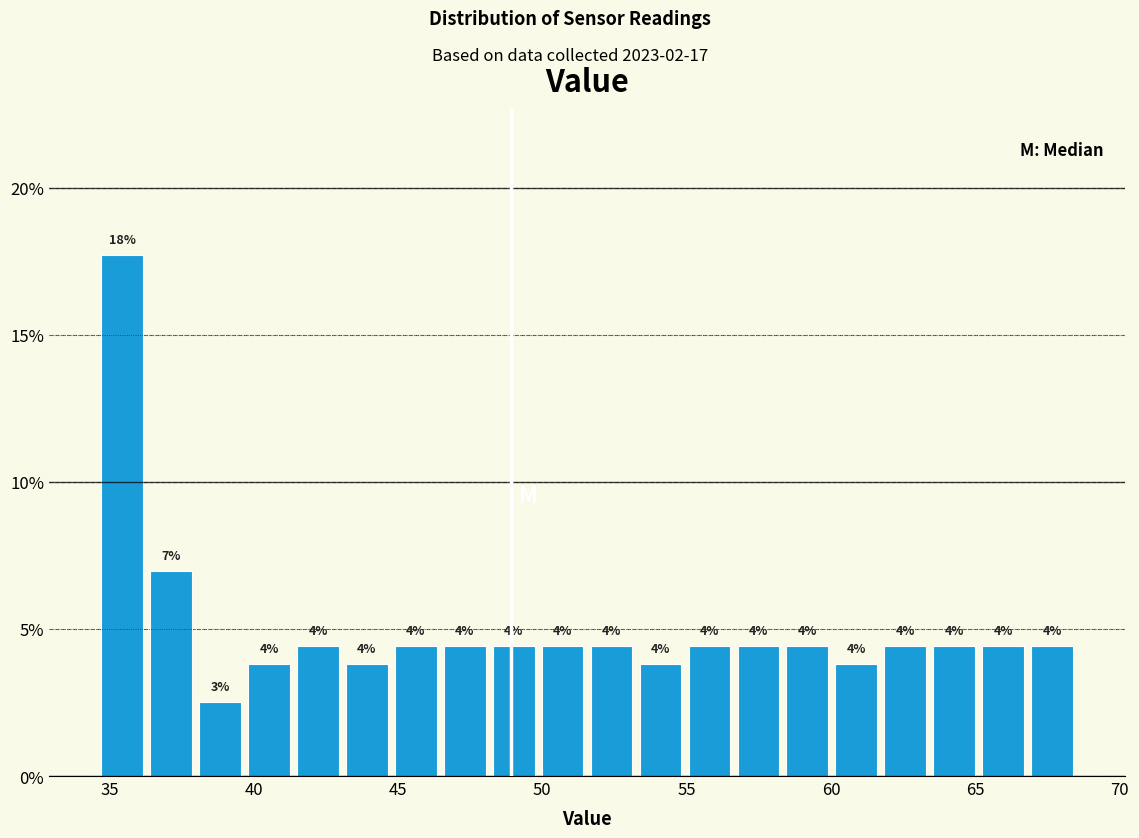

Read against the x-axis, roughly where is the centre of the tallest bar?

35.5